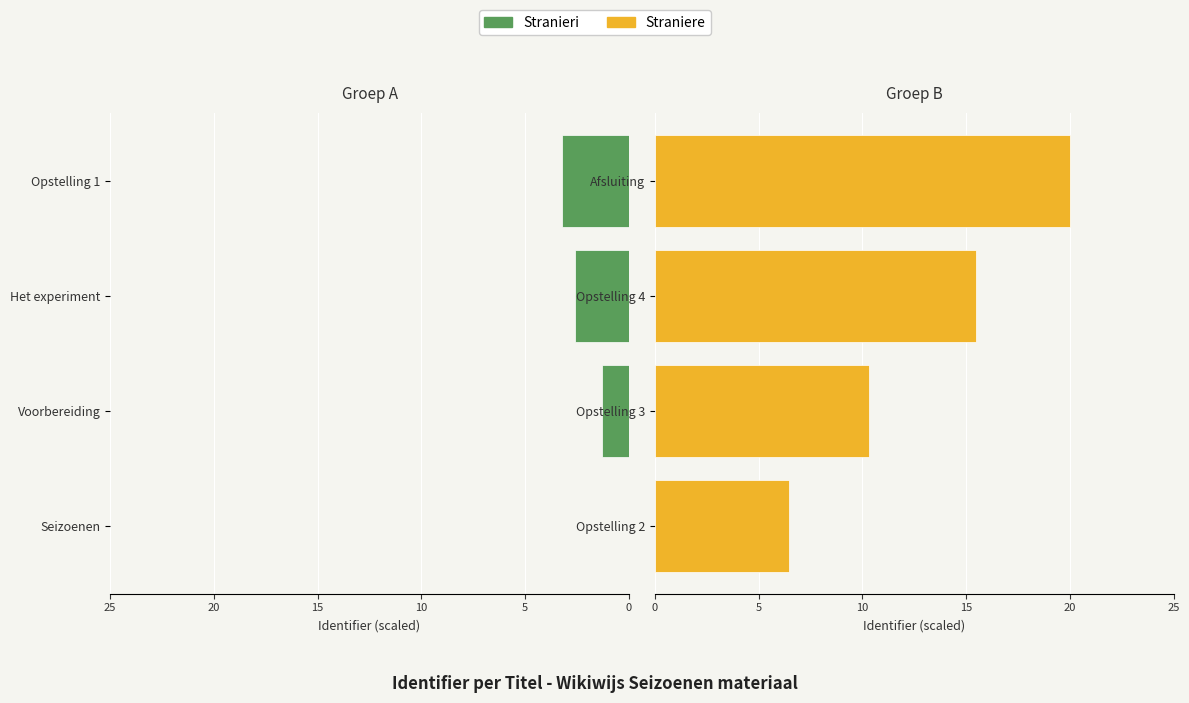

What is the difference between the maximum and second lowest values in the Stranieri series?

1.9